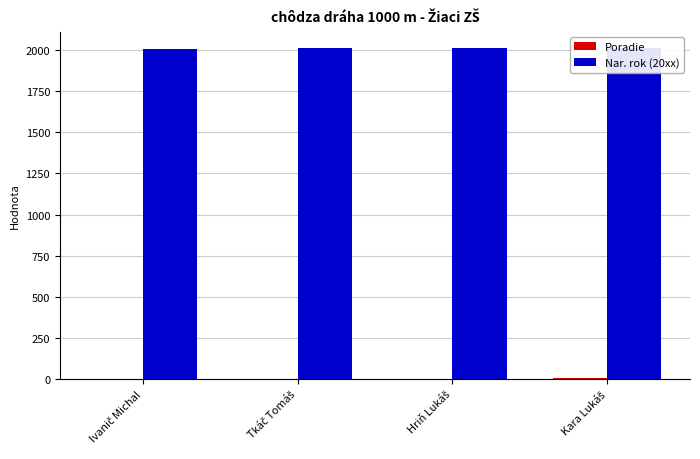

Reading left to right, what are all the values shown in this chart?

Poradie: Ivanič Michal=1	Tkáč Tomáš=2	Hriň Lukáš=3	Kara Lukáš=4
Nar. rok (20xx): Ivanič Michal=2009	Tkáč Tomáš=2011	Hriň Lukáš=2010	Kara Lukáš=2011